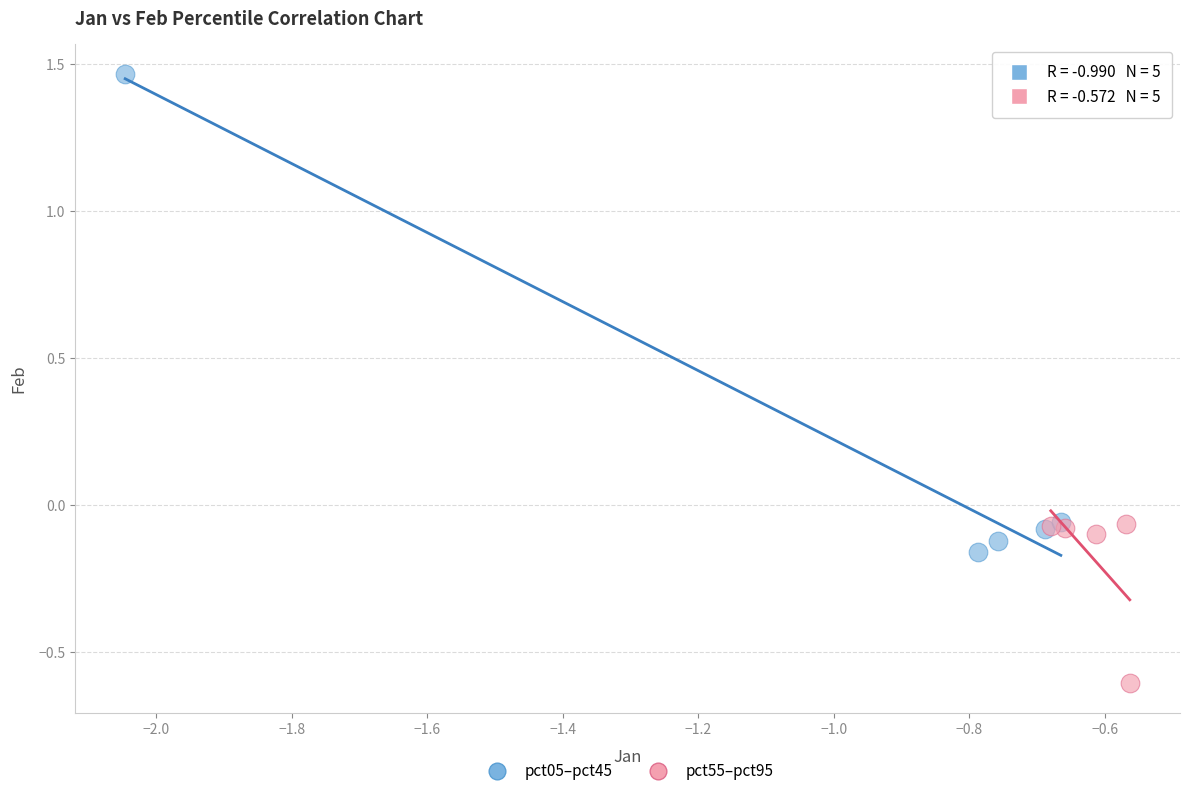

Which series contains the highest Y value?

pct05–pct45